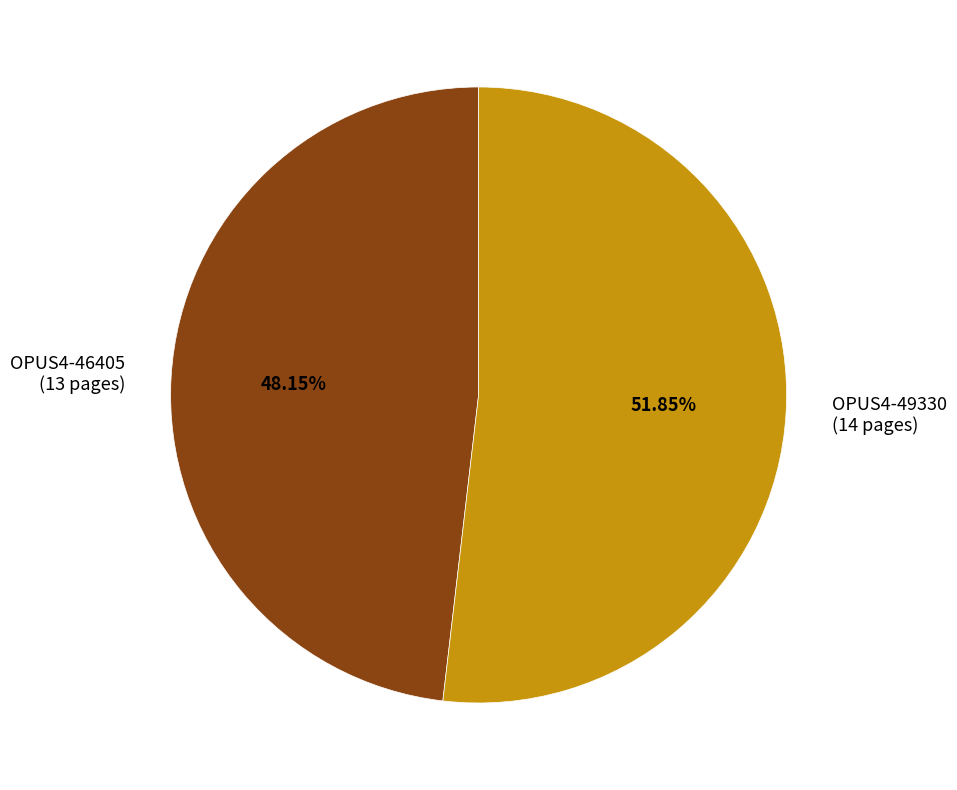

To the nearest percent, what is the average slice percentage?

50%